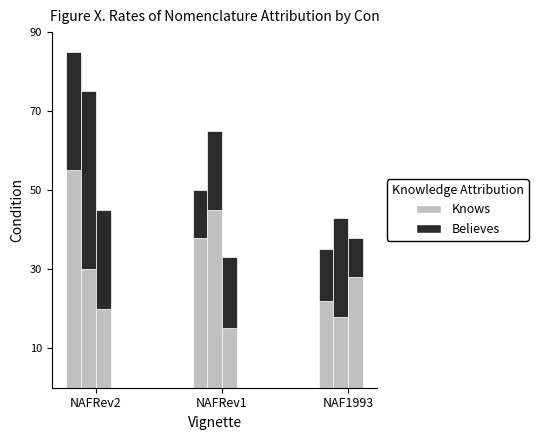

What position from the right is NAFRev1?

2